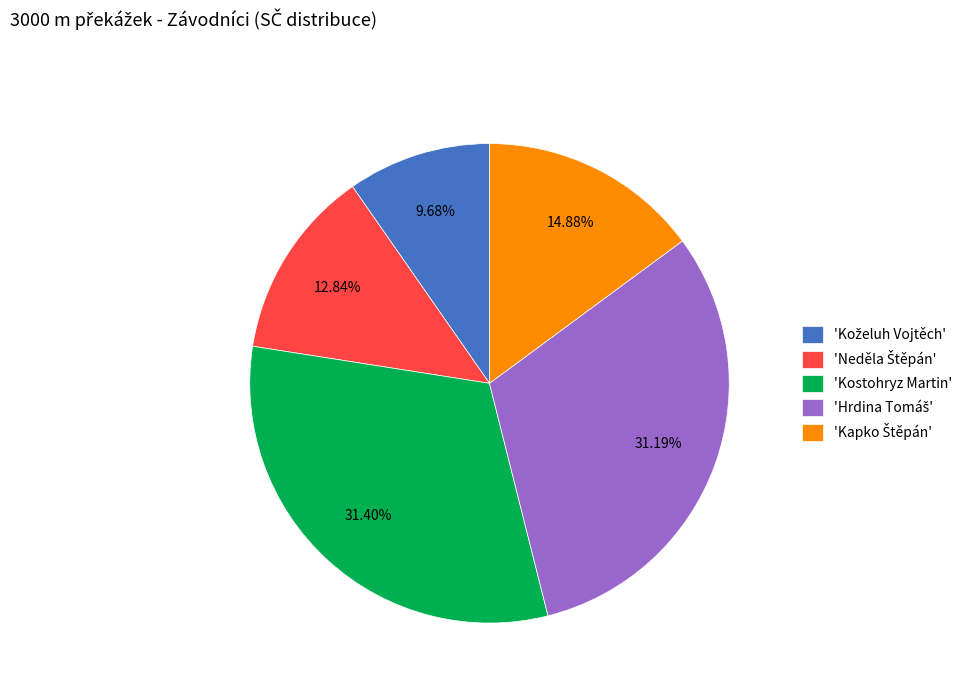

Is there any slice that represents more than half of the pie?

No